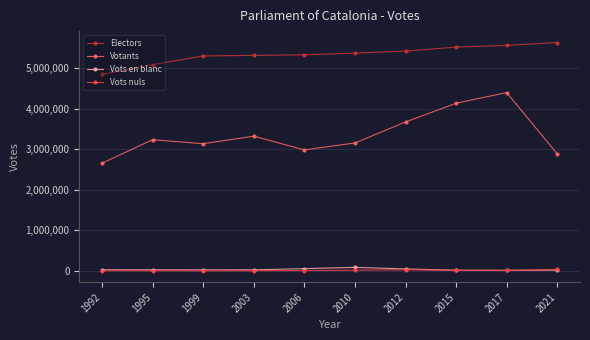

In Vots en blanc, how many points are higher than both neighbors (excluding endpoints)?

2